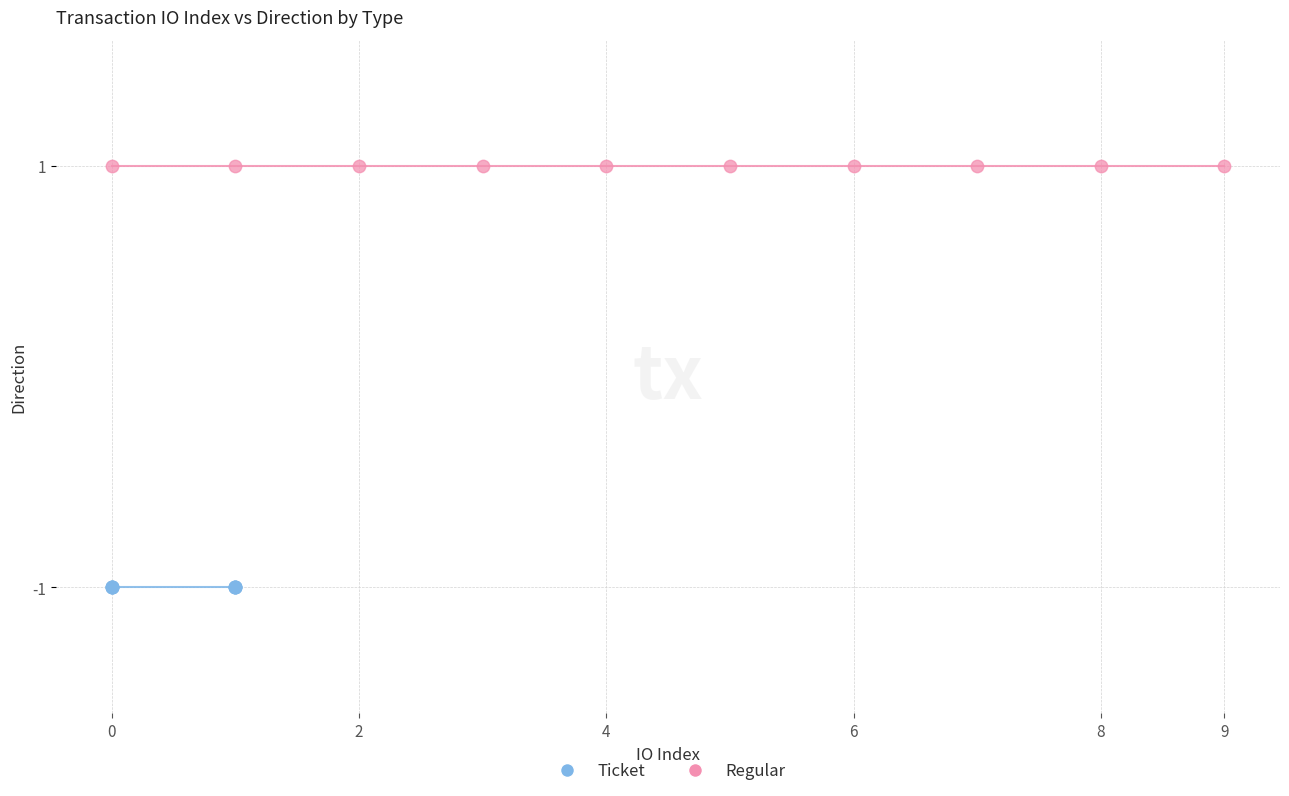

What are all the series names shown in the legend?

Ticket, Regular